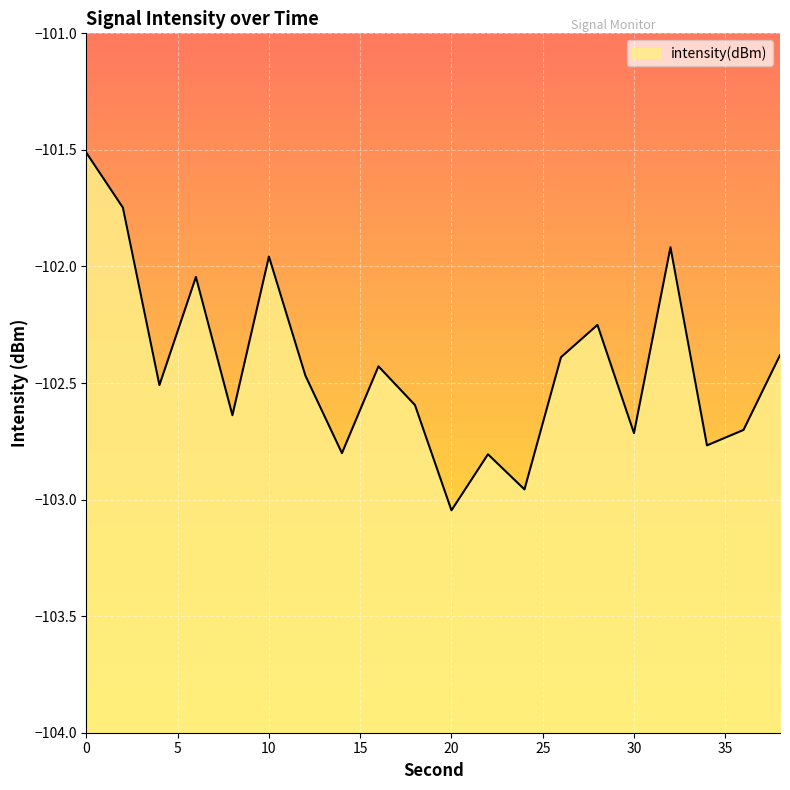

What is the sum of all values?

-2048.6